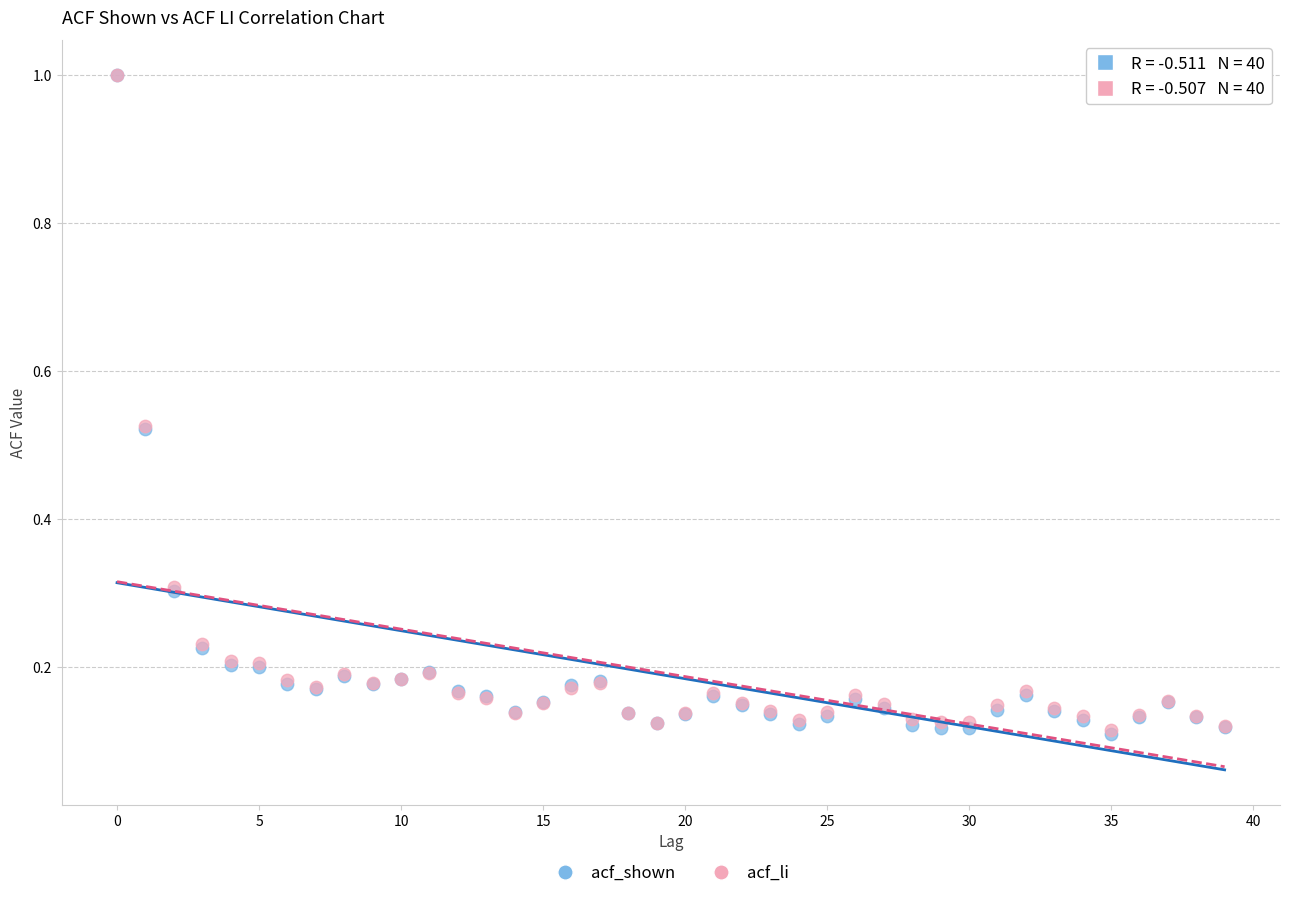

Which series has the widest spread of Y values?

acf_shown